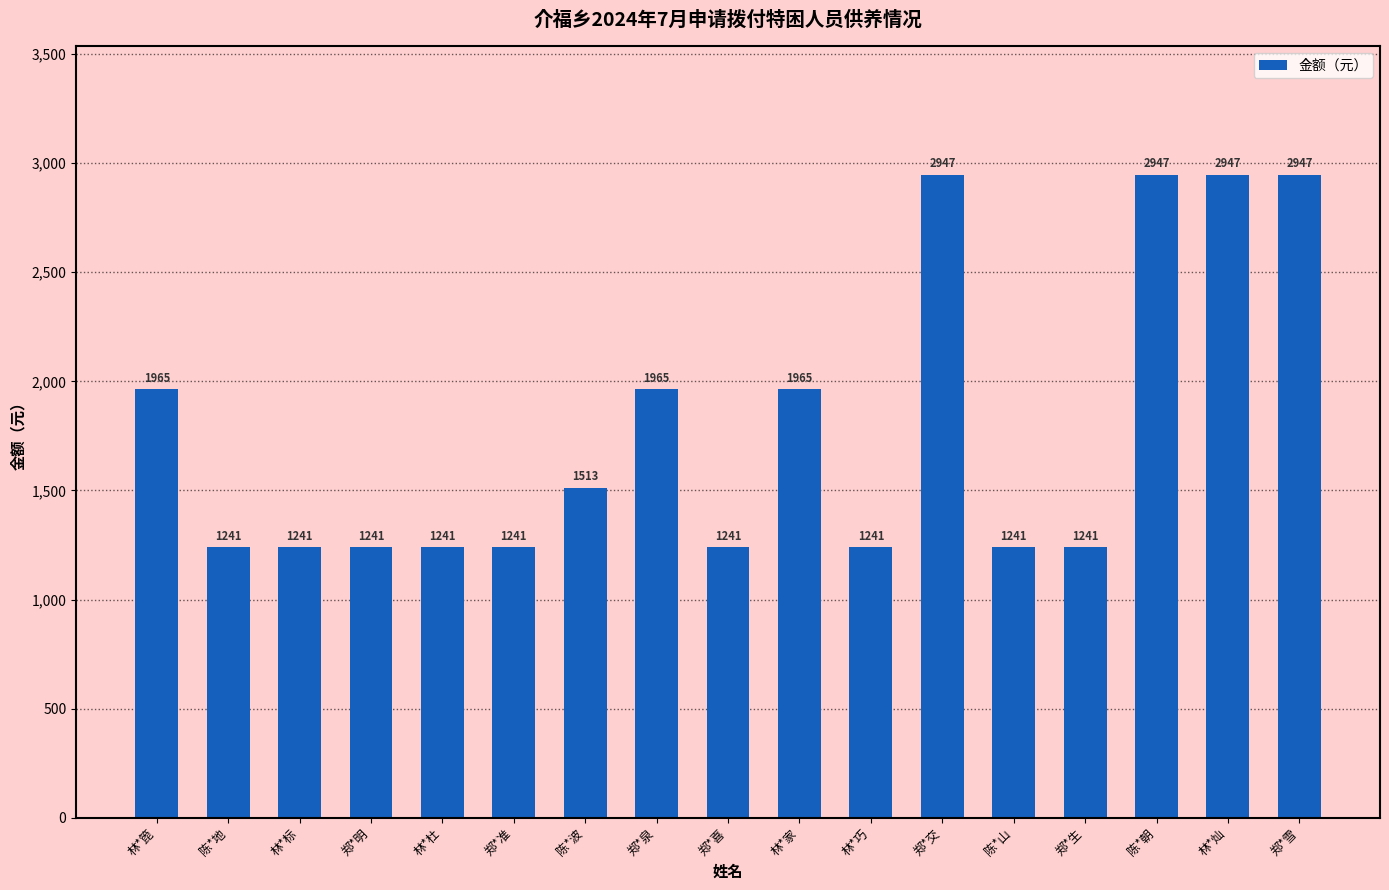

What is the difference between the maximum and minimum values?

1706